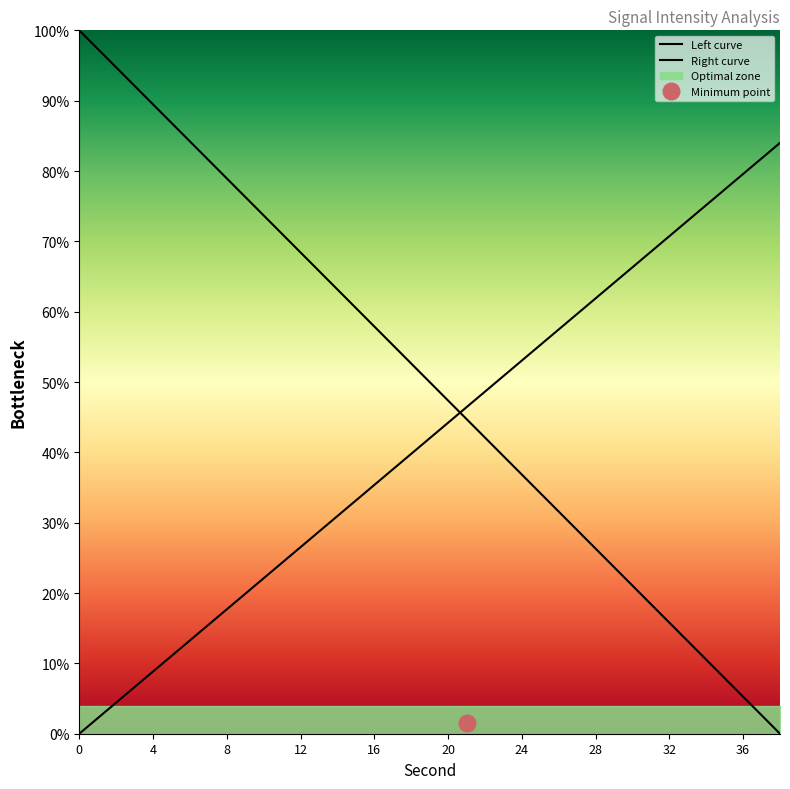

Rank the series at 12 from highest to lowest value.

Left curve, Right curve